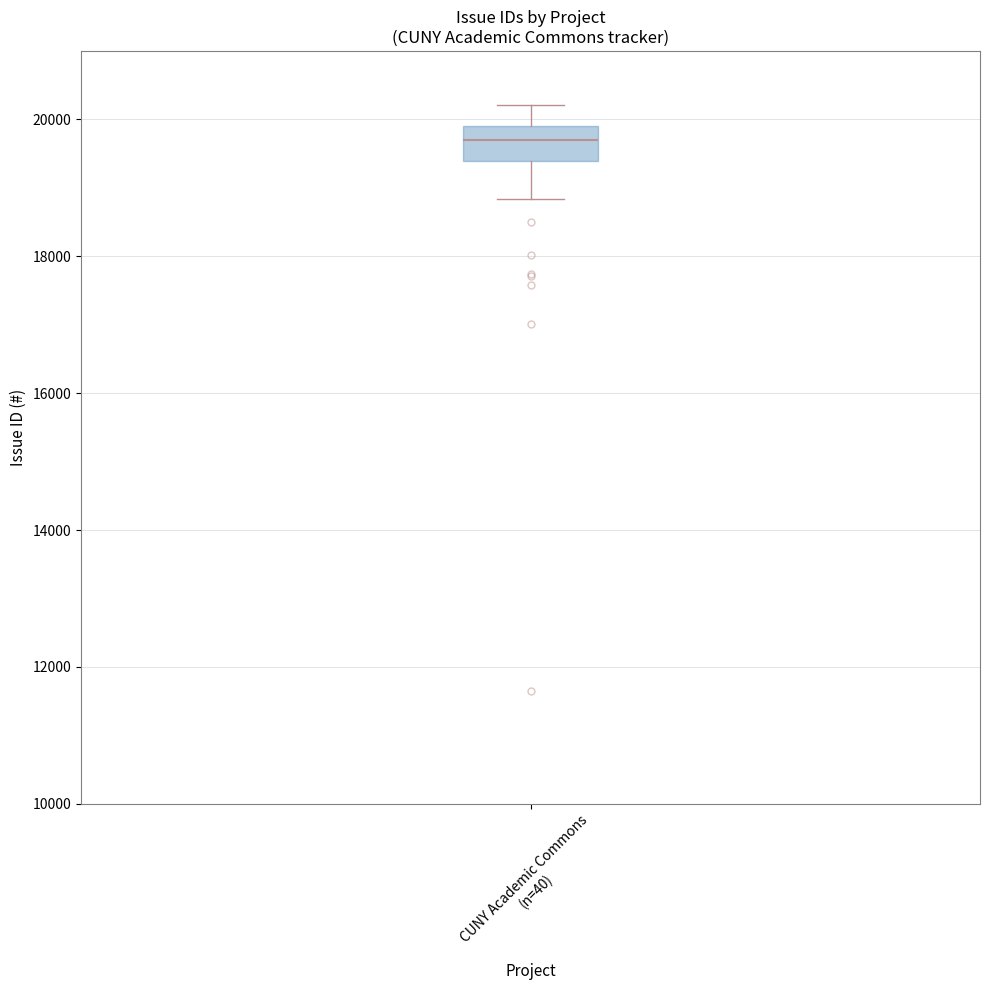

Transcribe this box plot: give where the median line is, the range the box spans, and where the two whiskers end, as read against the y-axis. The values are not printed on the chart, so give them approximately, as read against the axis.

median 19800, box 19400 to 20000, whiskers 18800 to 20200